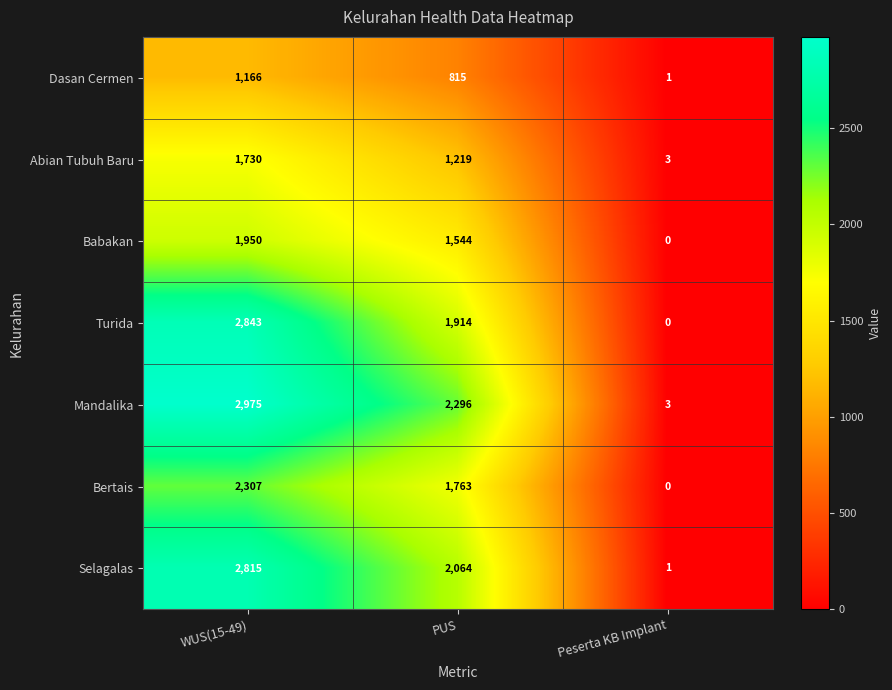

Count the number of categories in the chart.

3